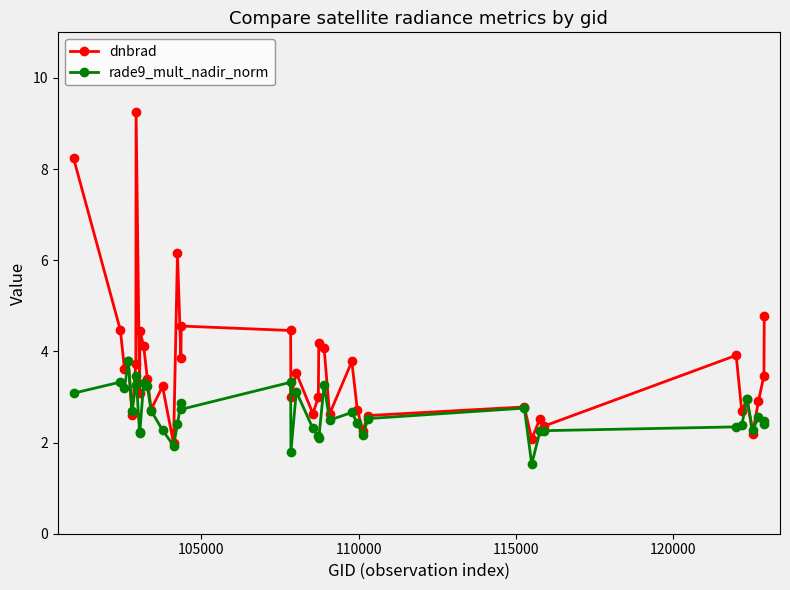

Rank the series by their average value, from highest to lowest.

dnbrad, rade9_mult_nadir_norm